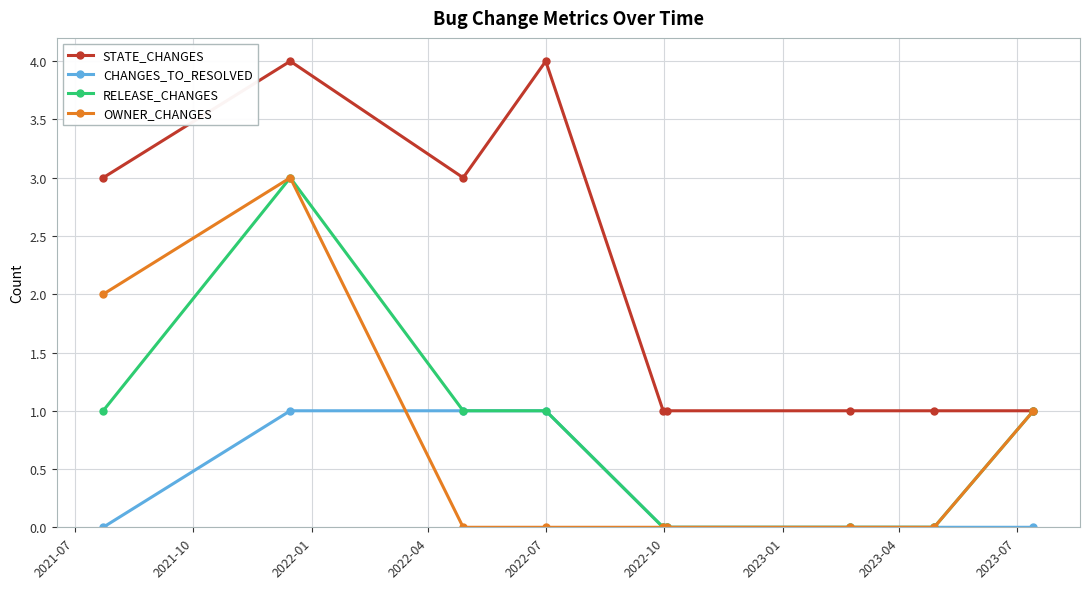

Reading right to left, extract all data points from this chart.

STATE_CHANGES: 1	1	1	1	1	4	3	4	3
CHANGES_TO_RESOLVED: 0	0	0	0	0	1	1	1	0
RELEASE_CHANGES: 1	0	0	0	0	1	1	3	1
OWNER_CHANGES: 1	0	0	0	0	0	0	3	2